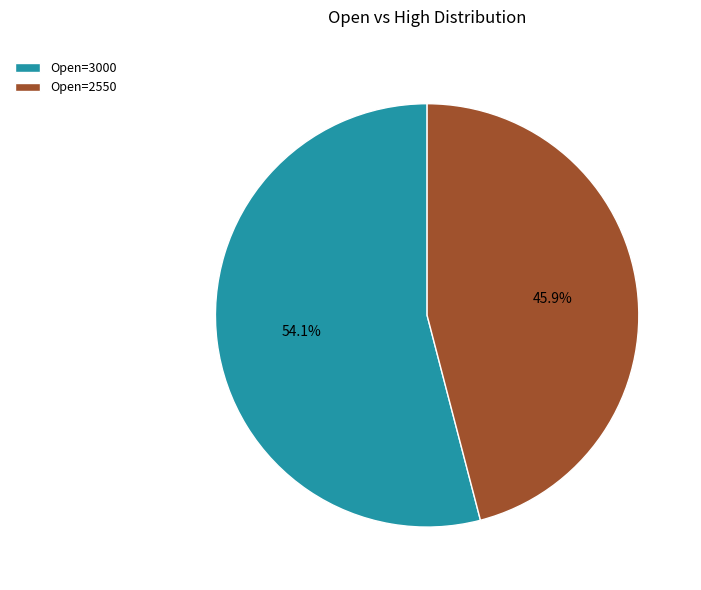

How many slices are in this pie chart?

2